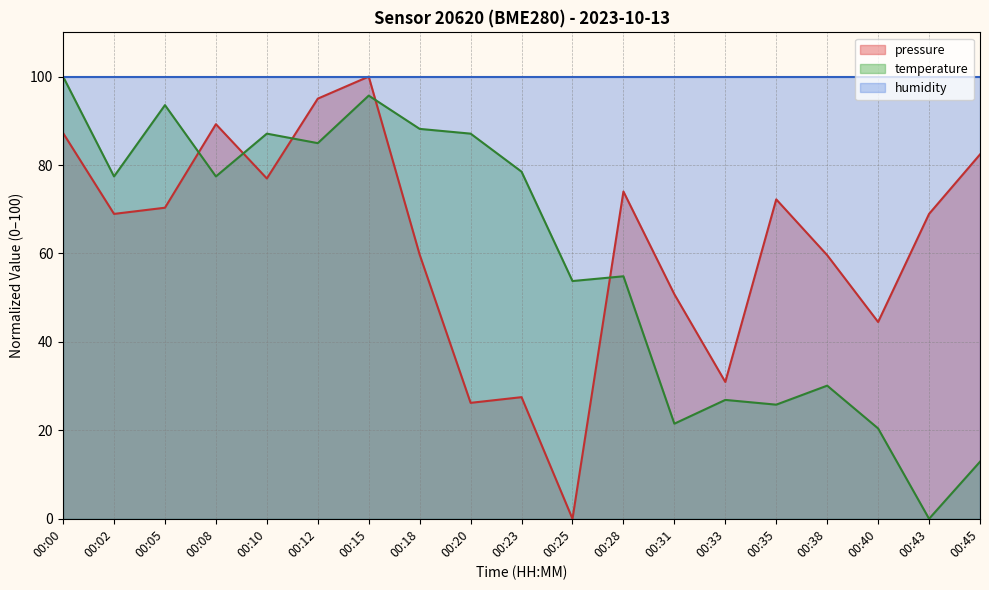

What is the value of the pressure point at the 19th from the left?

82.4